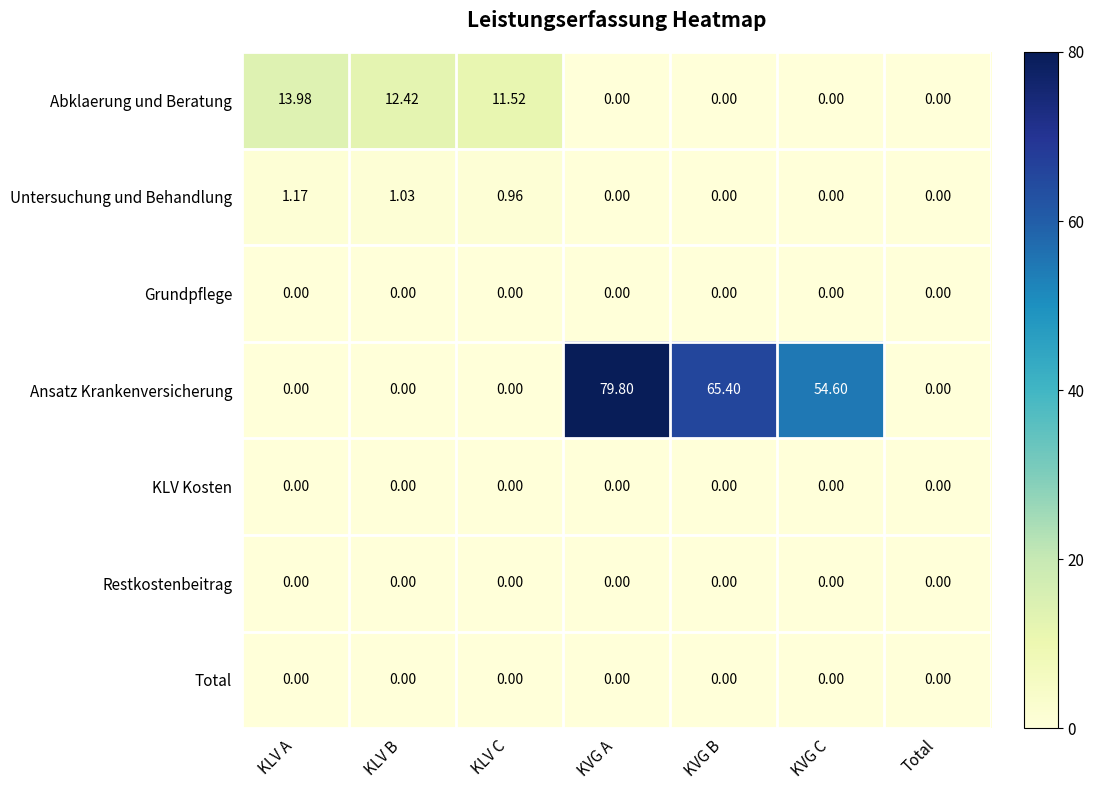

What is the spread (max minus min) of values at KVG B?

65.4